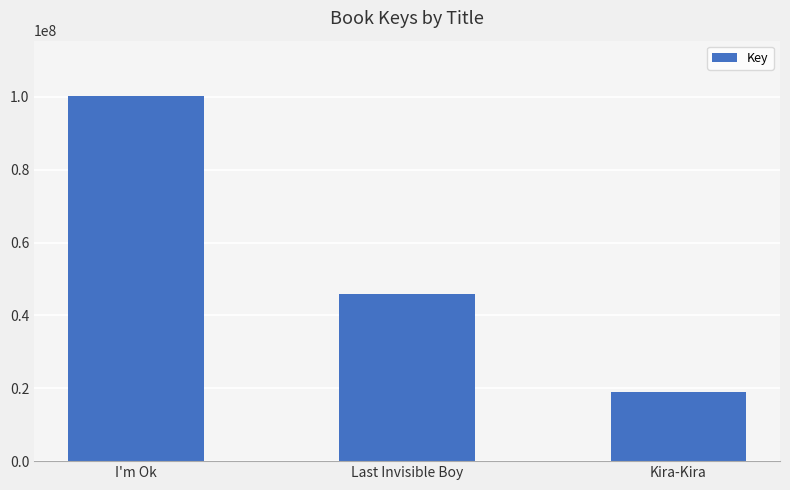

What is the minimum value shown in the chart?

19010668